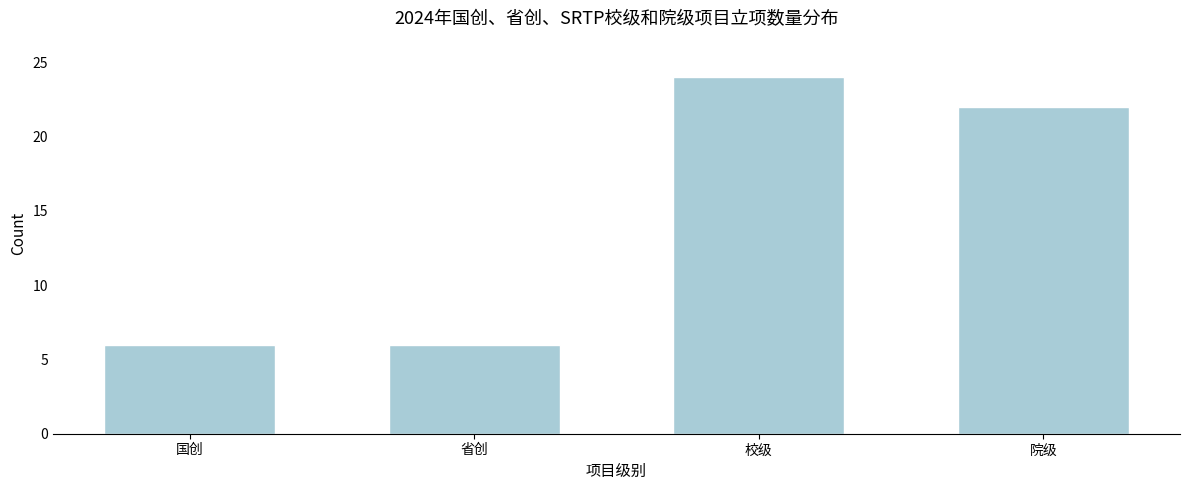

Reading right to left, transcribe all the data shown in this chart.

22	24	6	6